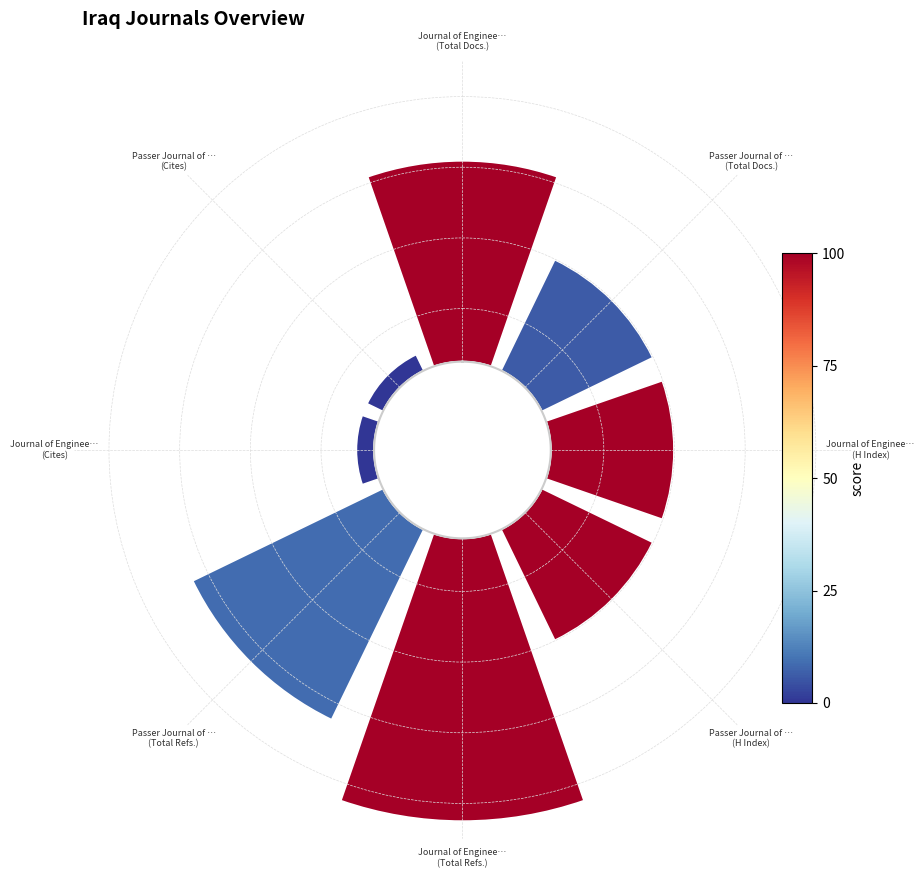

What is the largest slice in the pie chart?

Journal of Enginee…
(Total Refs.)